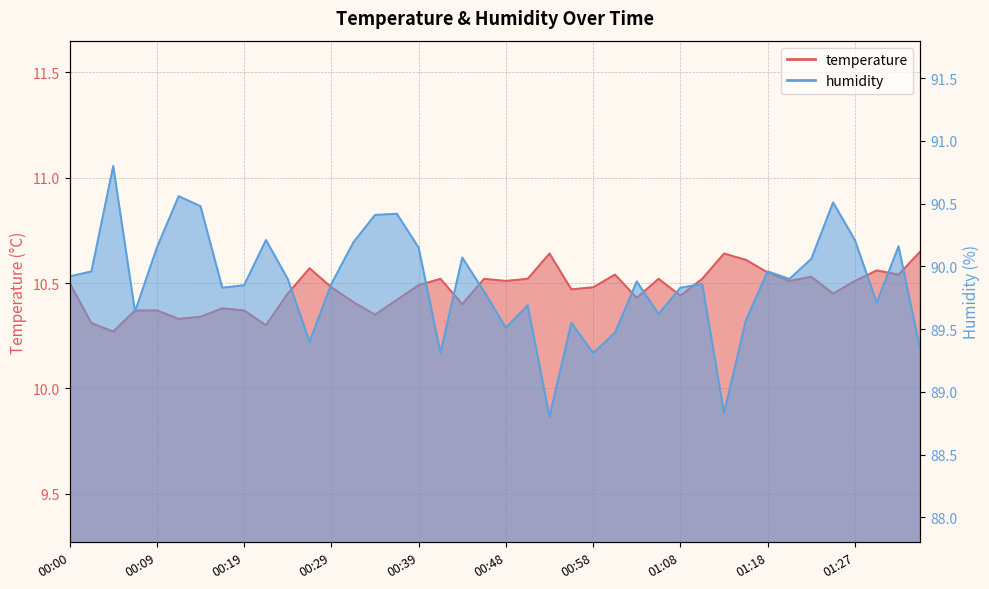

At which label is humidity closest to 89?

01:13